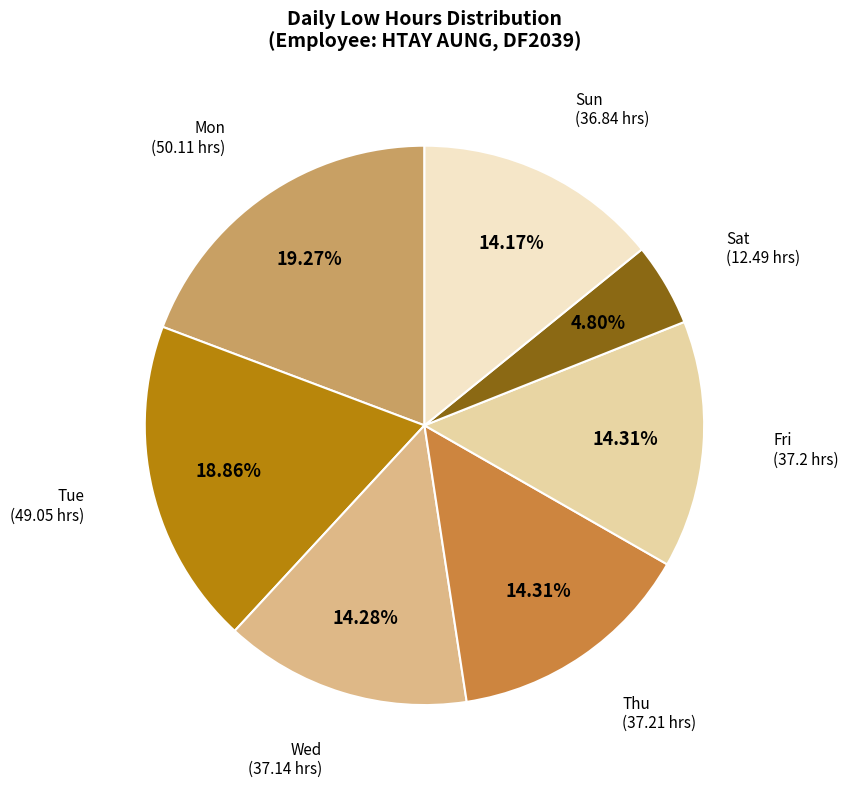

What is the ratio of the value at Fri to the value at Tue?

0.8